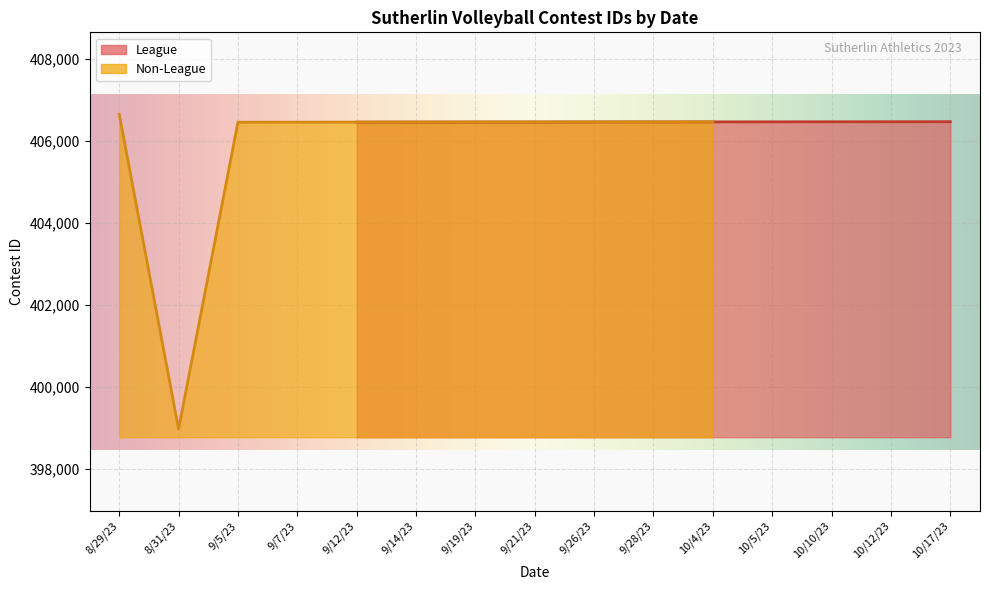

Where does the data first go above 406464?

8/29/23